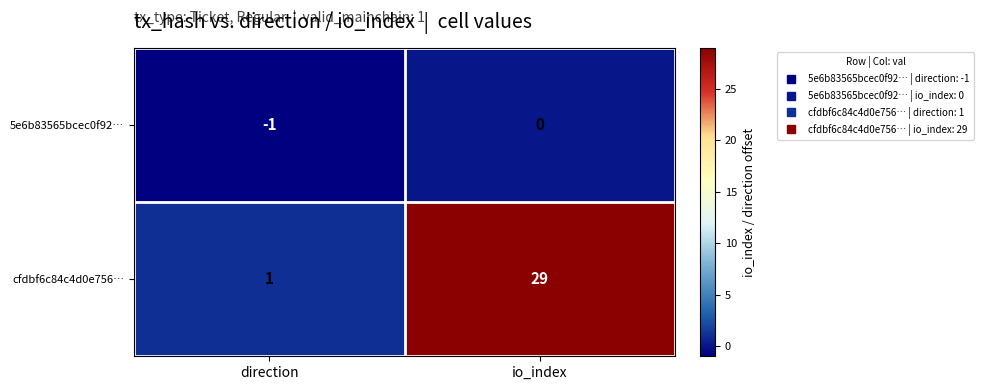

List the series in order of their overall mean, lowest first.

5e6b83565bcec0f92…, cfdbf6c84c4d0e756…